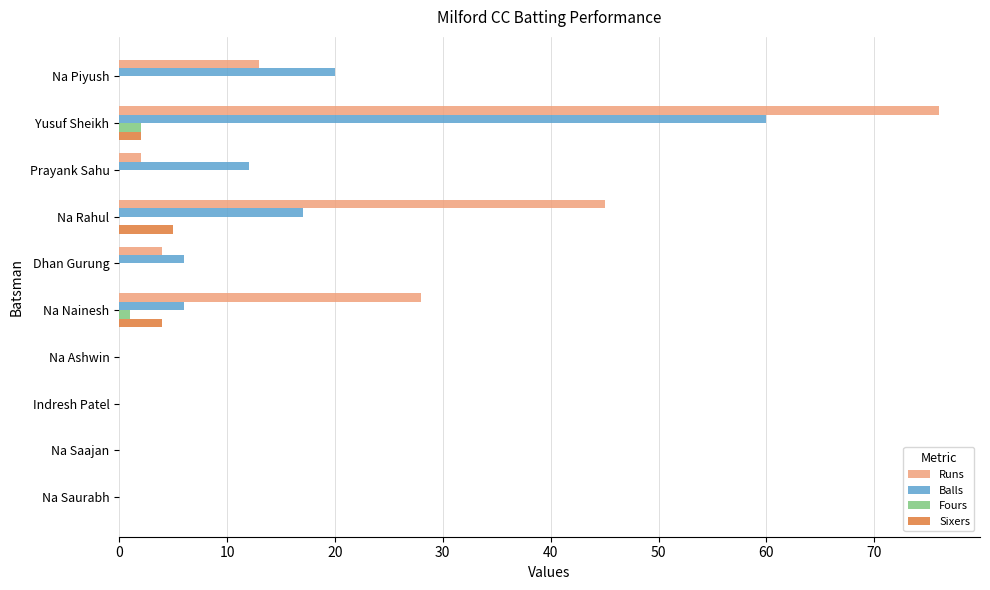

At which category is the sum across all series the highest?

Yusuf Sheikh